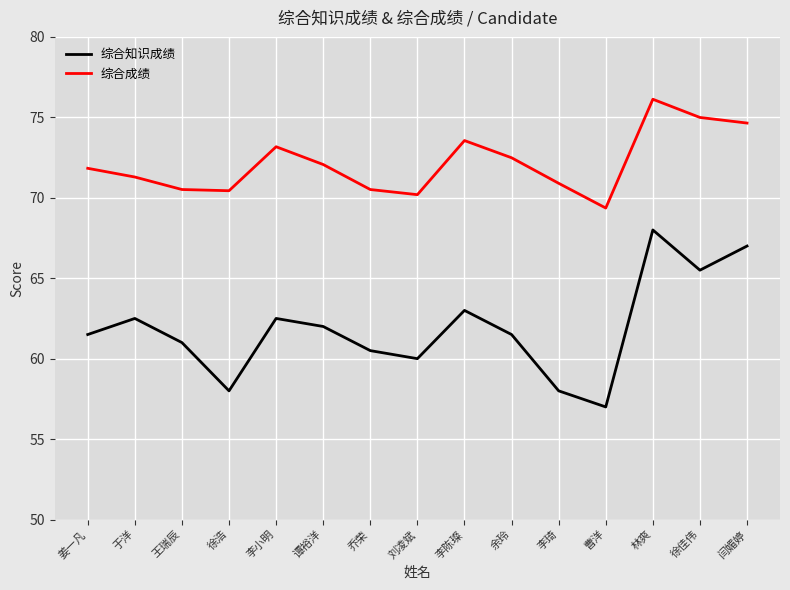

What is the total value across all series at 闫媚婷?

141.6